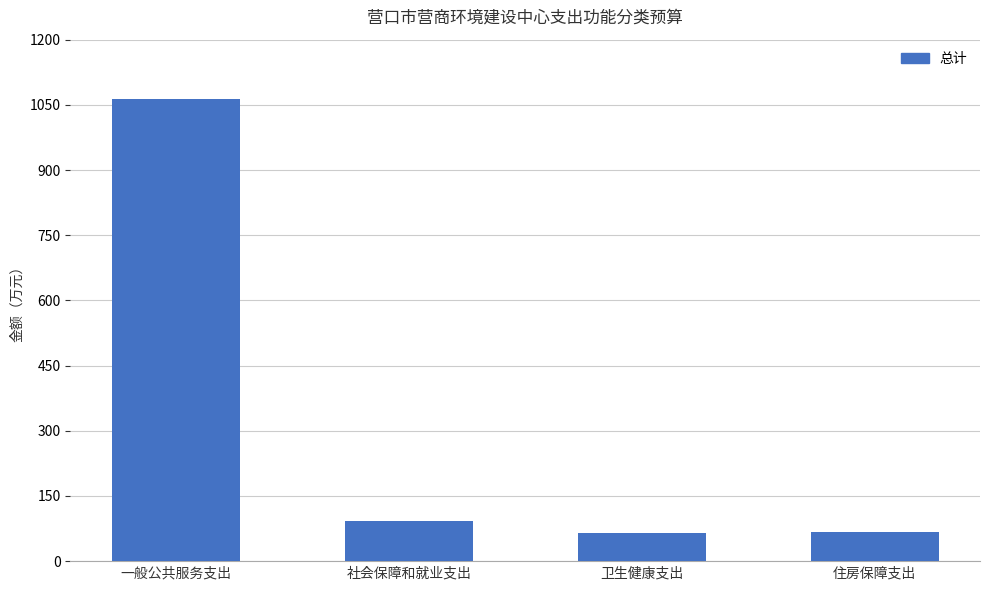

Where is the data nearest to the value 564?

社会保障和就业支出